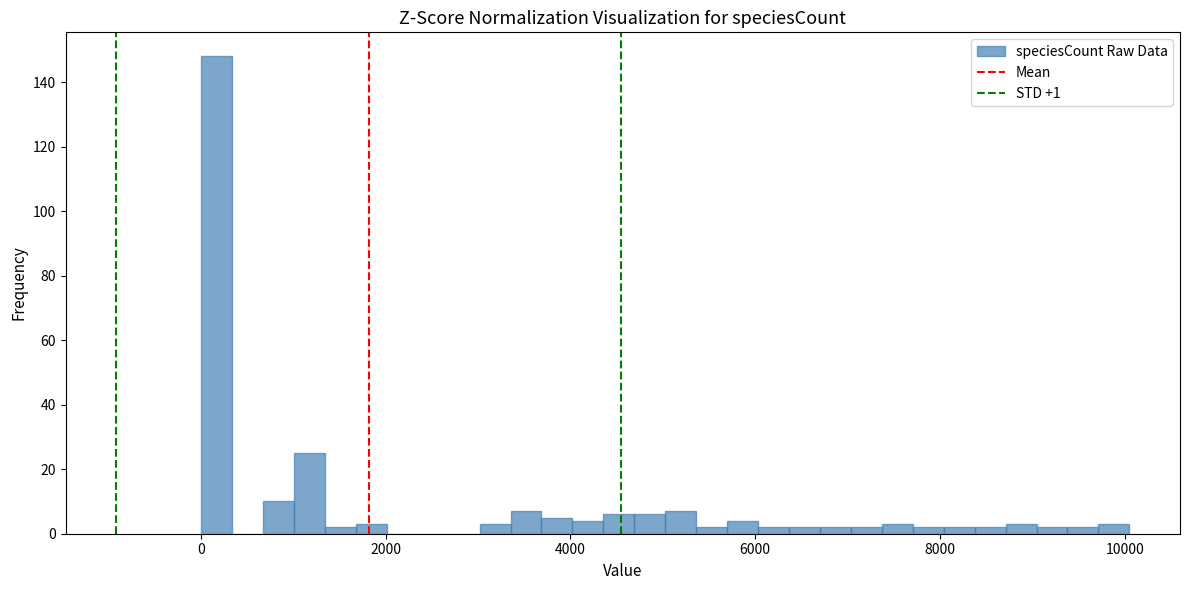

Read against the x-axis, roughly where is the centre of the tallest bar?

200